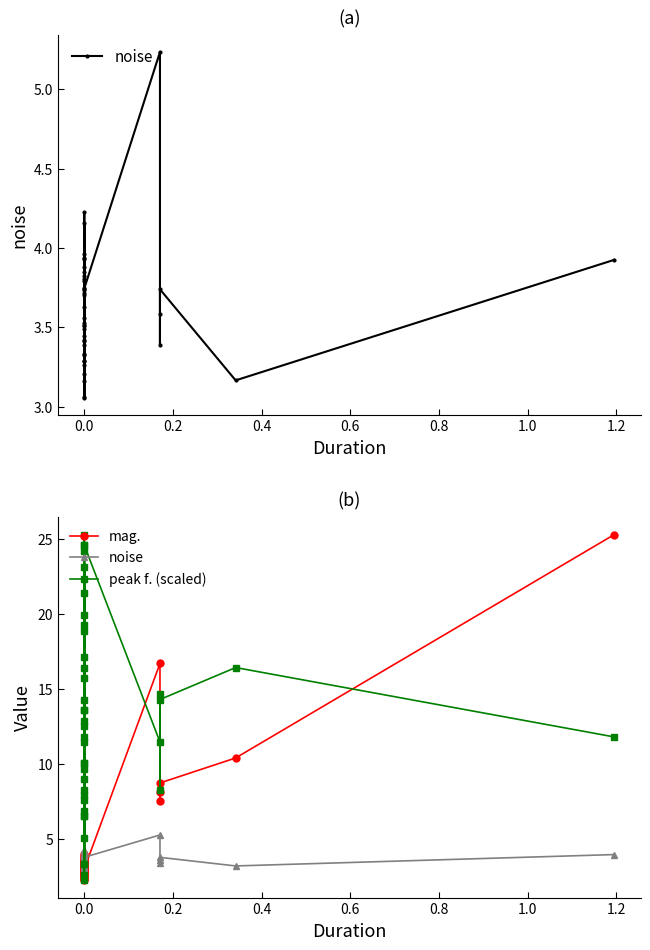

What is the minimum value shown in the chart?

2.2